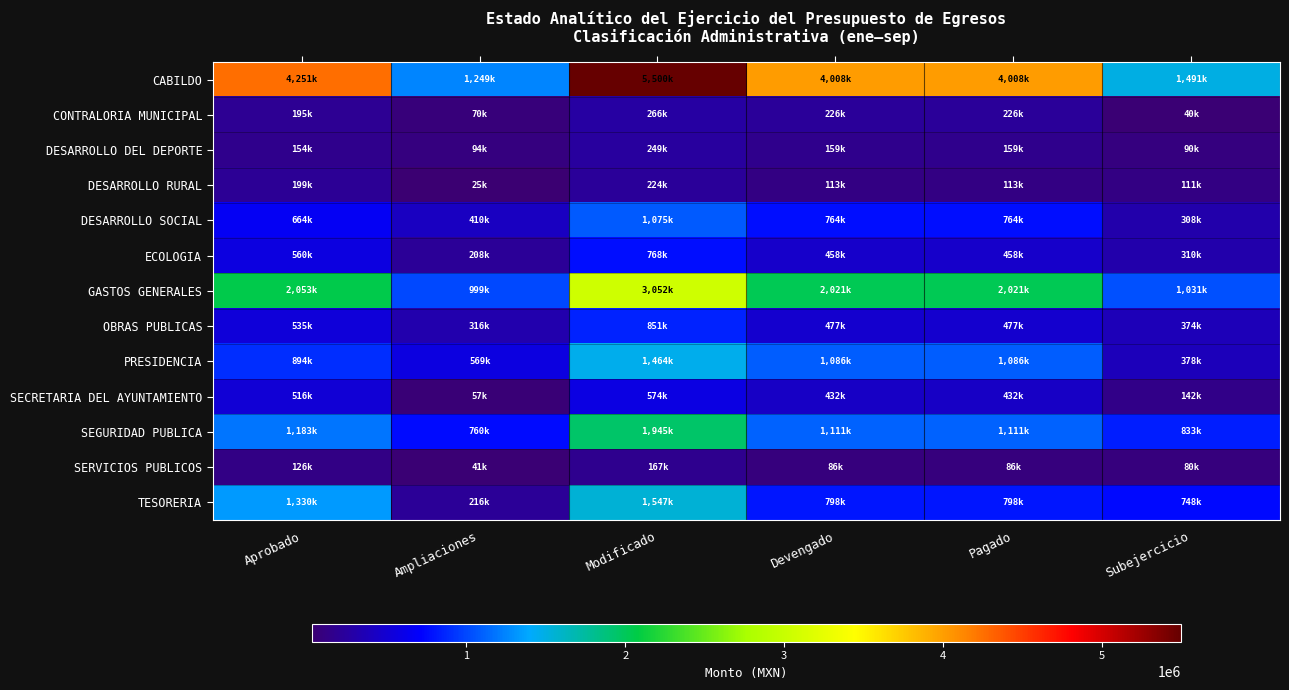

List the series in order of their peak value, lowest first.

SERVICIOS PUBLICOS, DESARROLLO RURAL, DESARROLLO DEL DEPORTE, CONTRALORIA MUNICIPAL, SECRETARIA DEL AYUNTAMIENTO, ECOLOGIA, OBRAS PUBLICAS, DESARROLLO SOCIAL, PRESIDENCIA, TESORERIA, SEGURIDAD PUBLICA, GASTOS GENERALES, CABILDO